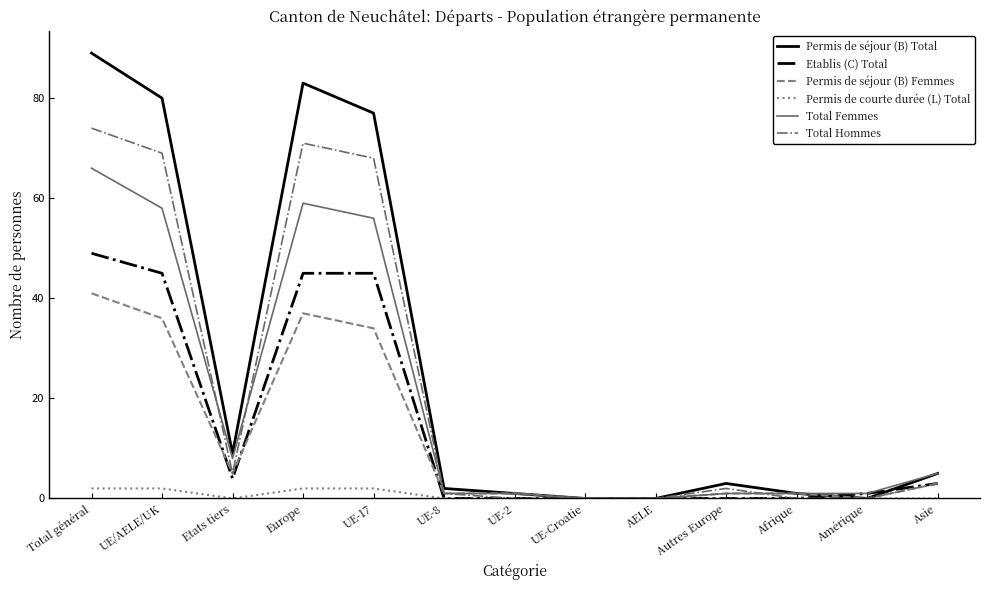

Is this an area chart (filled region under the line)?

No